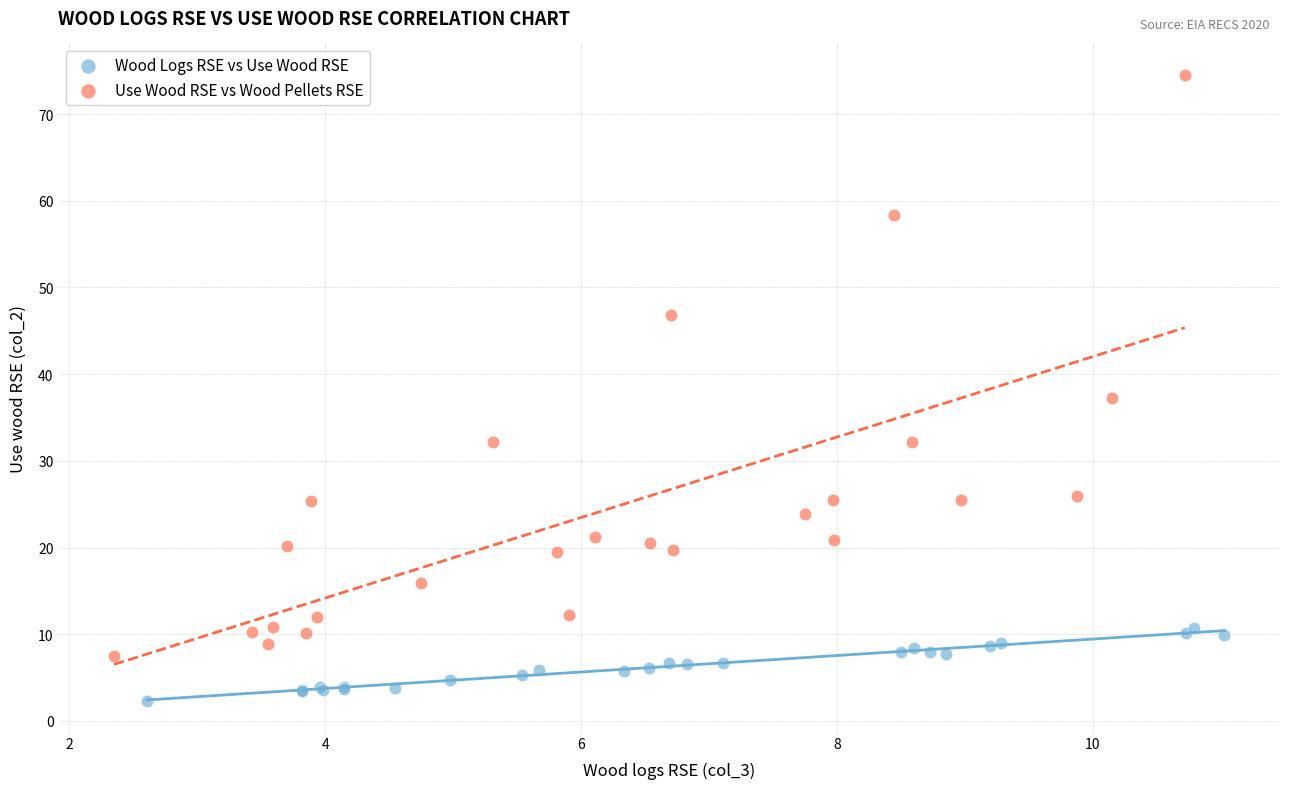

Which series reaches the maximum Y coordinate?

Use Wood RSE vs Wood Pellets RSE